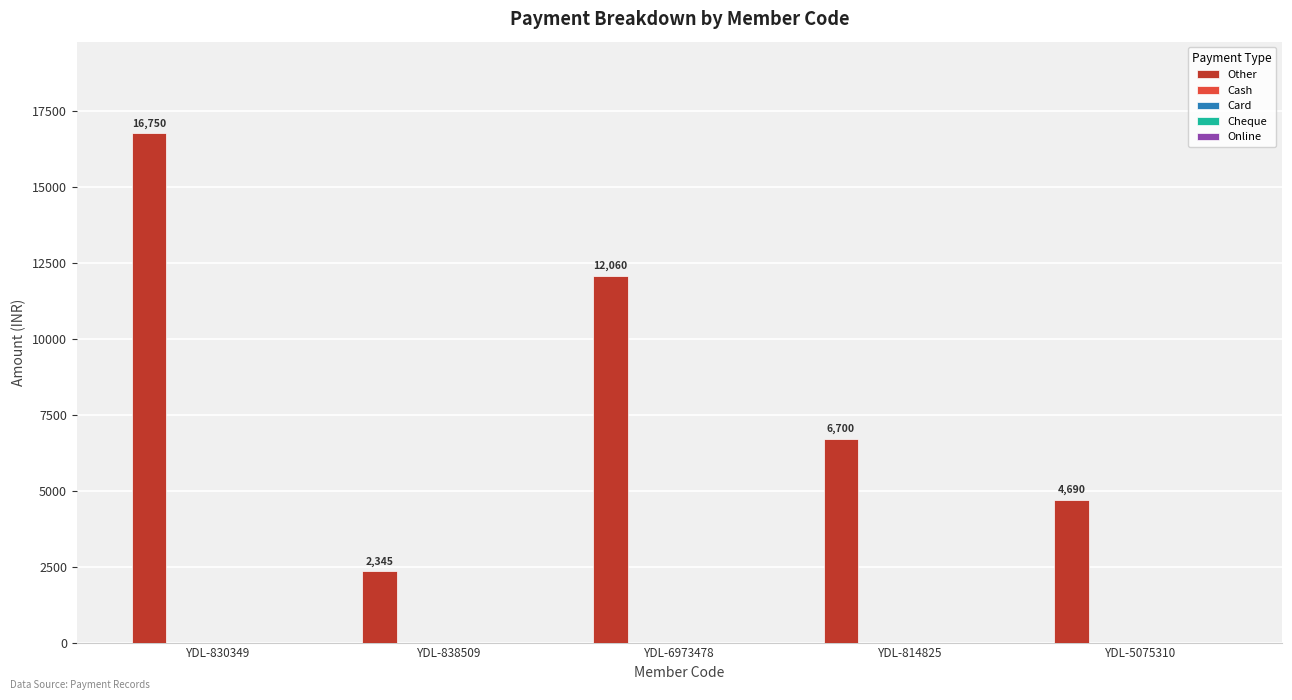

What is the value of the 2nd bar from the left?

2345